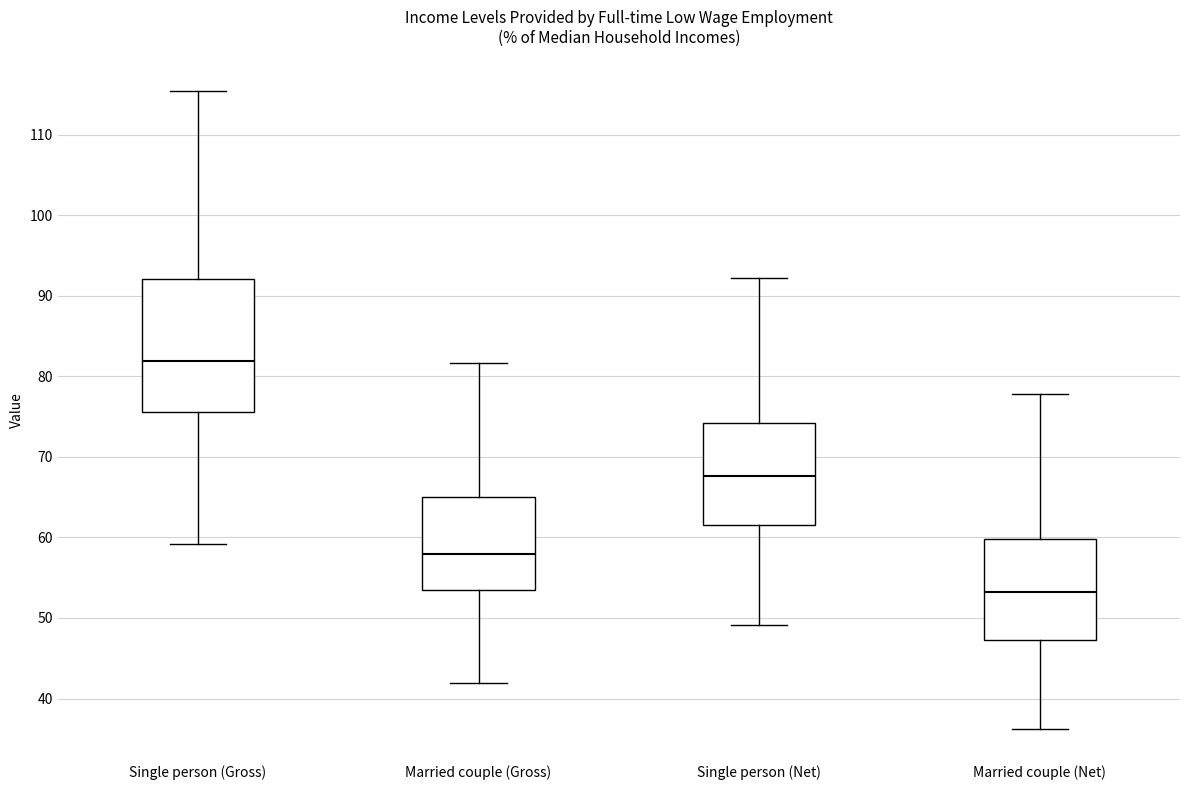

Reading left to right, transcribe this box plot: for each box, give where its median line is, the range the box spans, and where its two whiskers end, as read against the y-axis. The values are not printed on the chart, so give them approximately, as read against the axis.

Single person (Gross): median 82, box 76 to 92, whiskers 59 to 115
Married couple (Gross): median 58, box 53 to 65, whiskers 42 to 82
Single person (Net): median 68, box 61 to 74, whiskers 49 to 92
Married couple (Net): median 53, box 47 to 60, whiskers 36 to 78